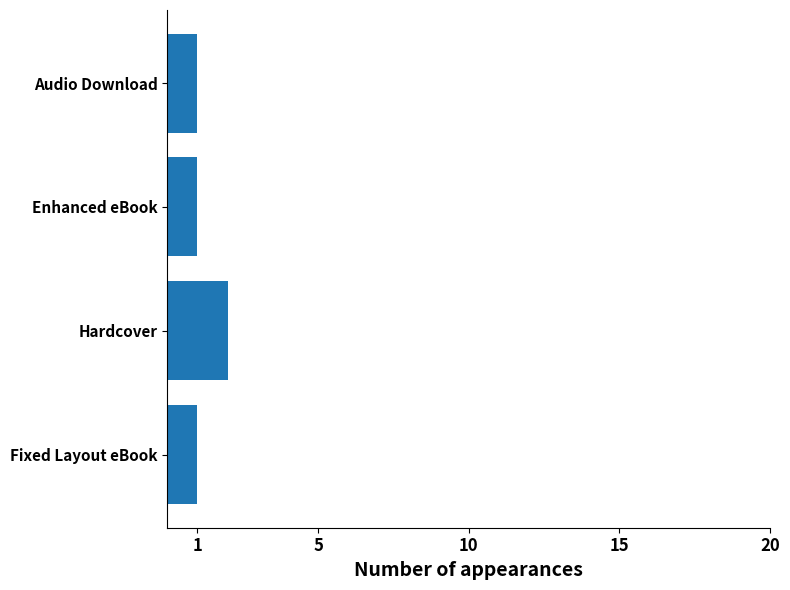

What is the sum of all values?

5